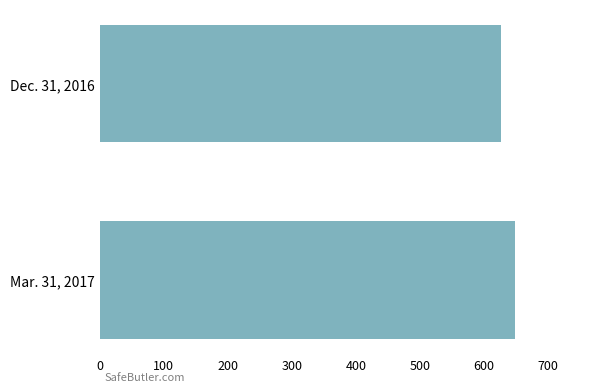

Approximately how many times larger is the value at Dec. 31, 2016 compared to Mar. 31, 2017?

1.0